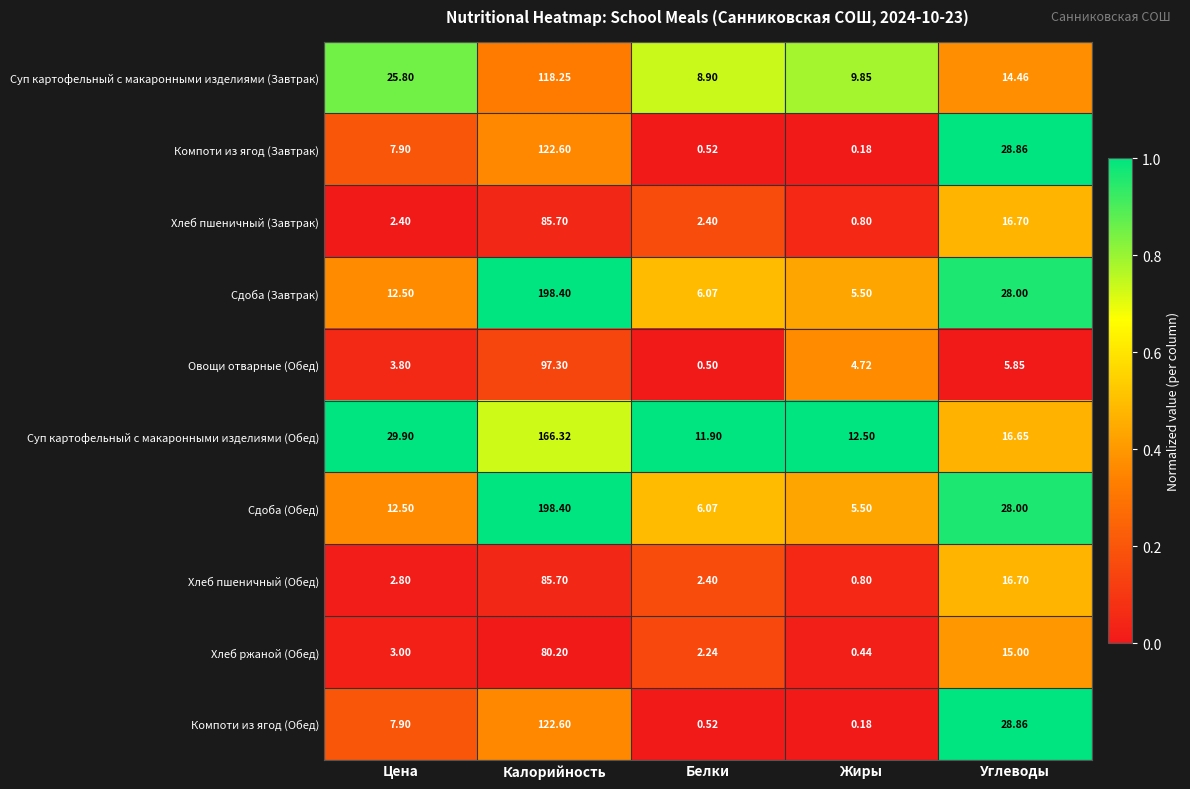

Rank the categories by Сдоба (Завтрак) value from highest to lowest.

Калорийность, Углеводы, Цена, Белки, Жиры